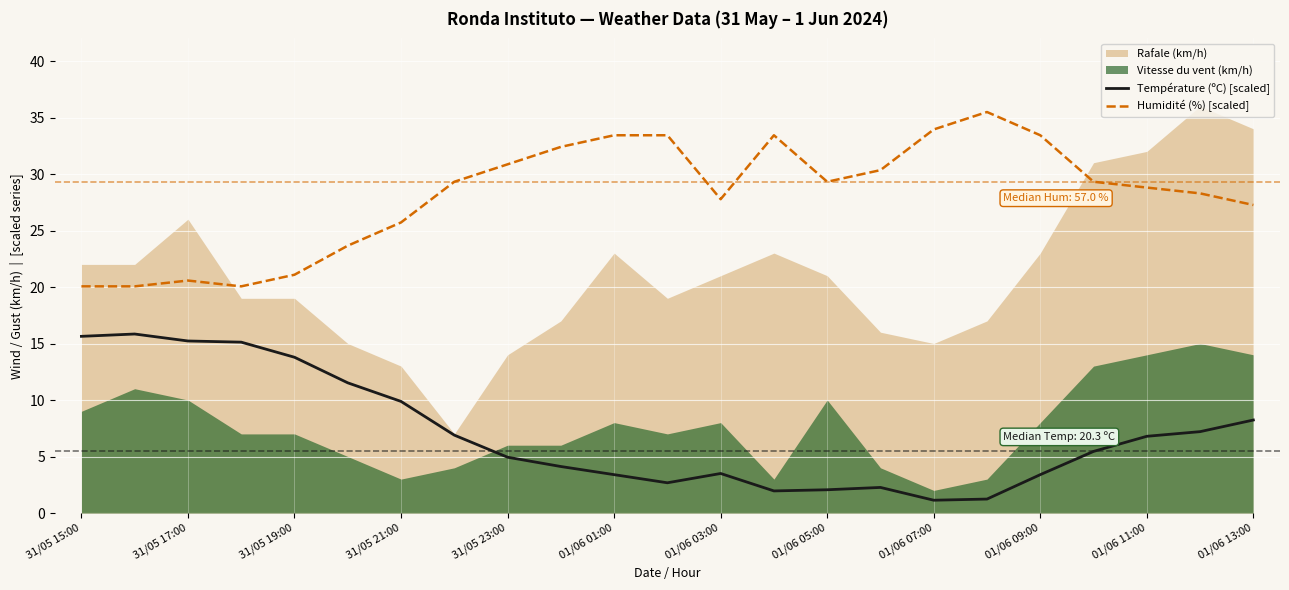

Which category has the lowest value in the Humidité (%) [scaled] series?

31/05 15:00